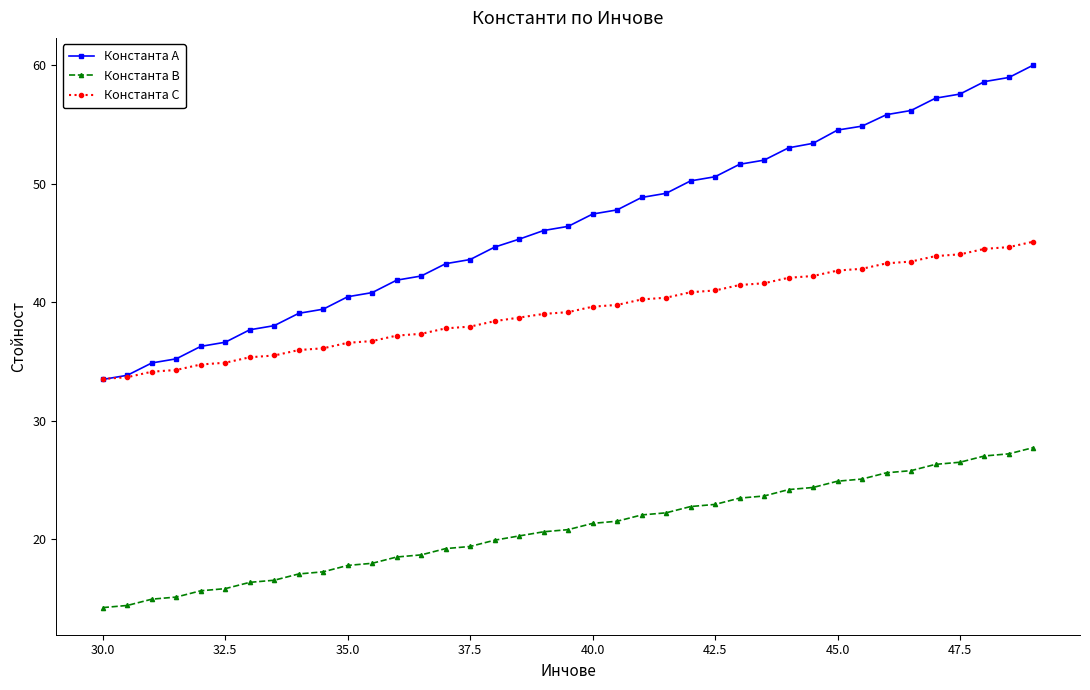

List the series in order of their overall mean, highest first.

Константа А, Константа С, Константа В